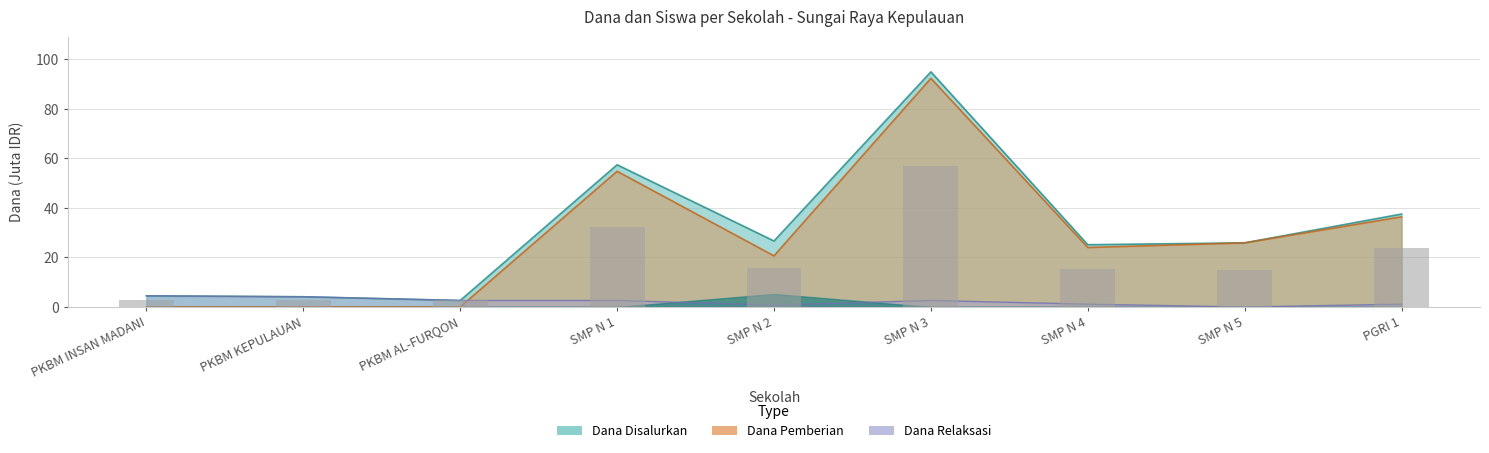

How many bars are there in total?

9